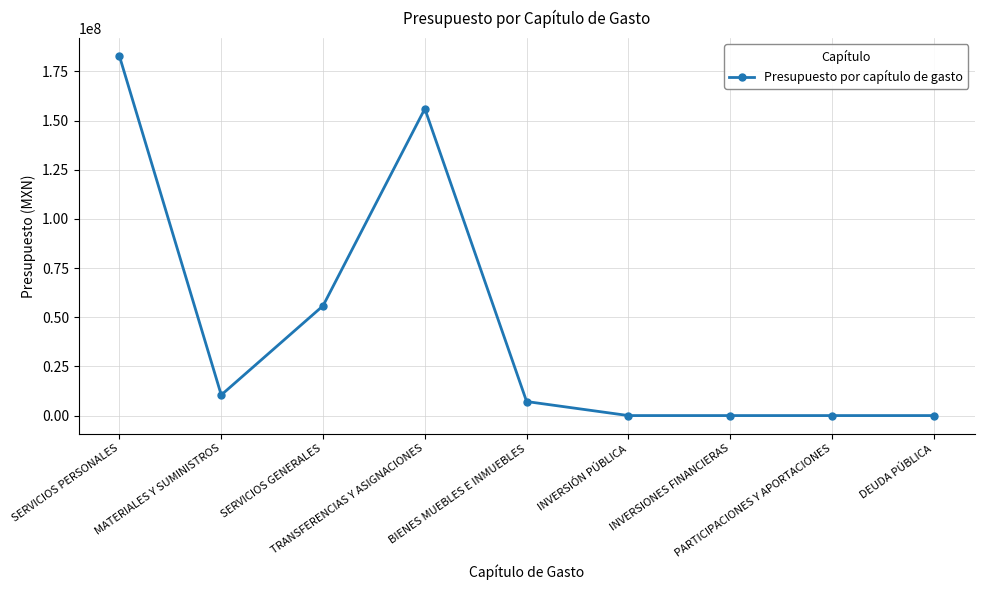

What is the sum of the values at MATERIALES Y SUMINISTROS and TRANSFERENCIAS Y ASIGNACIONES?

166456561.5